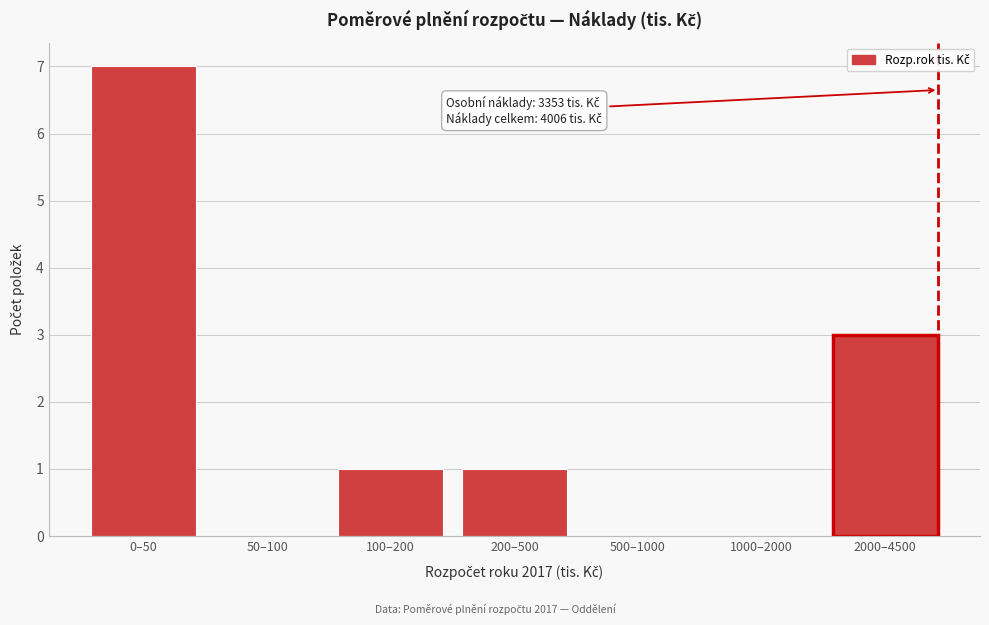

Reading right to left, extract all data points from this chart.

2000–4500=3	1000–2000=0	500–1000=0	200–500=1	100–200=1	50–100=0	0–50=7